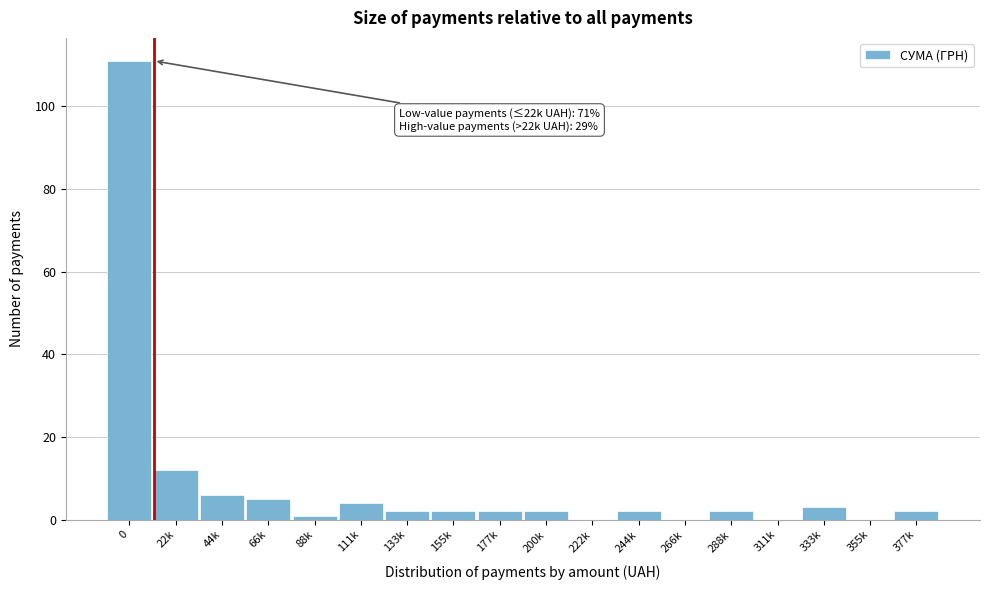

Reading left to right, what are all the values shown in this chart?

0=111	22k=12	44k=6	66k=5	88k=1	111k=4	133k=2	155k=2	177k=2	200k=2	222k=0	244k=2	266k=0	288k=2	311k=0	333k=3	355k=0	377k=2